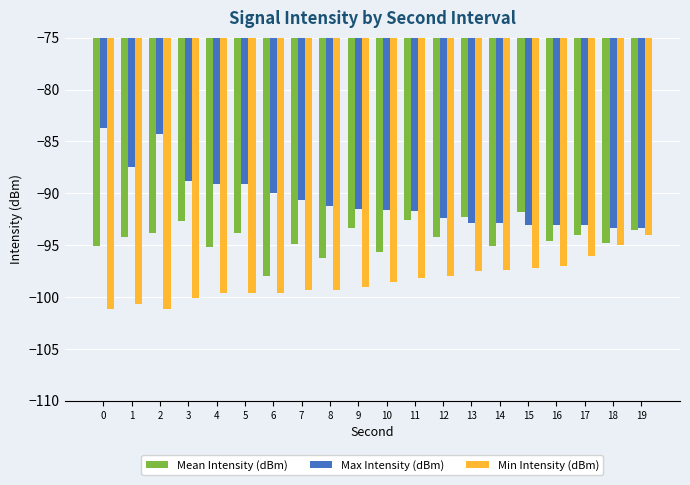

What is the average value of the Min Intensity (dBm) series?

-98.4